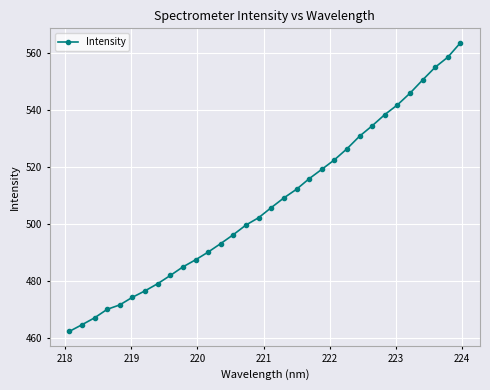

Reading left to right, list all the values displayed in this chart.

462.1	464.5	466.9	469.9	471.5	474.1	476.4	478.9	481.8	484.8	487.3	490.0	493.0	496.1	499.5	502.1	505.6	509.0	512.0	515.7	519.0	522.4	526.3	530.7	534.3	538.3	541.7	545.8	550.4	554.9	558.4	563.5